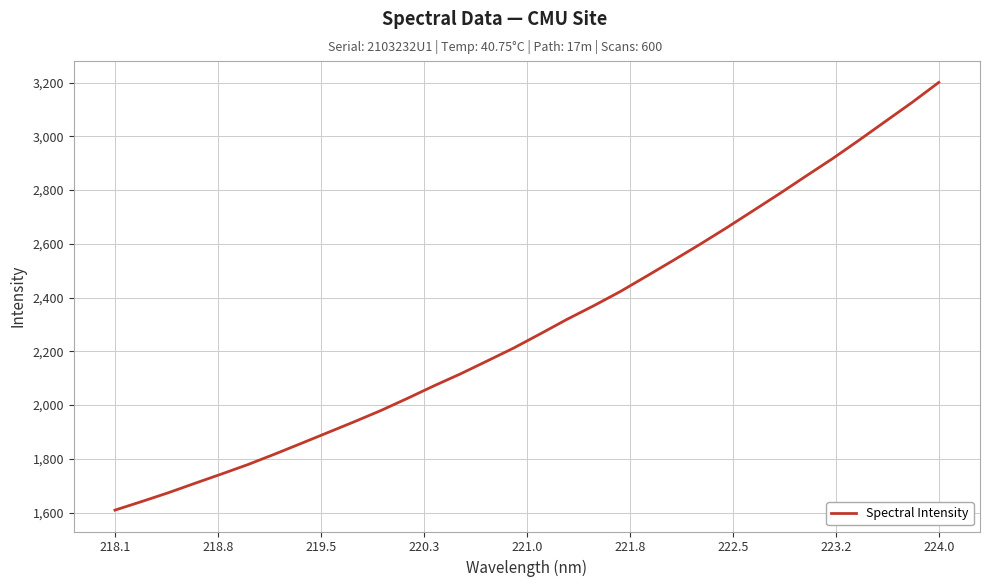

What is the minimum value shown in the chart?

1609.1